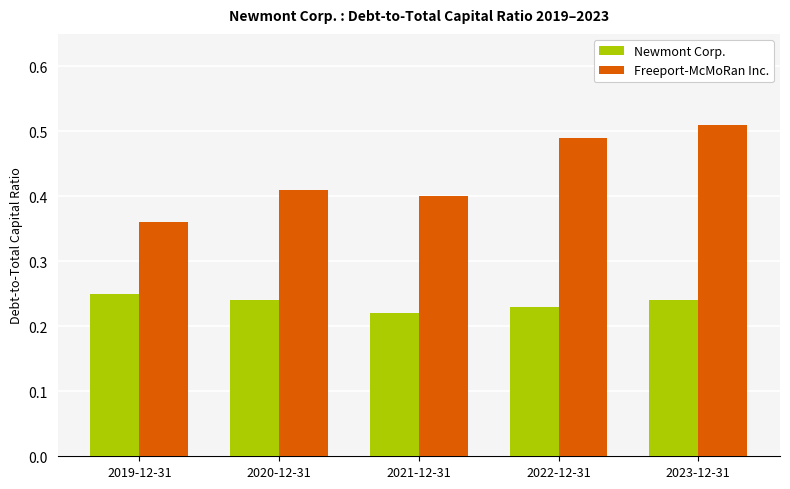

Is it true that Freeport-McMoRan Inc. equals 0.1 at 2020-12-31?

False